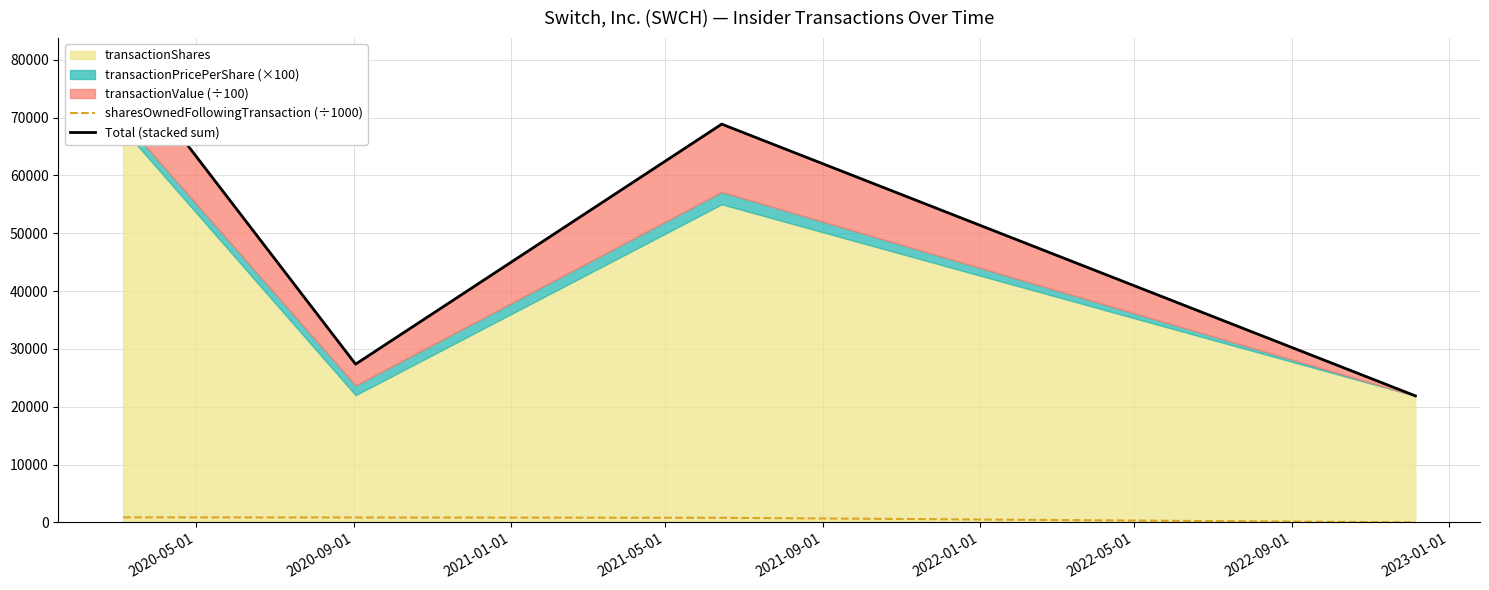

The sharesOwnedFollowingTransaction (÷1000) series shows 388.9 at 2020-09-01. True or false?

False